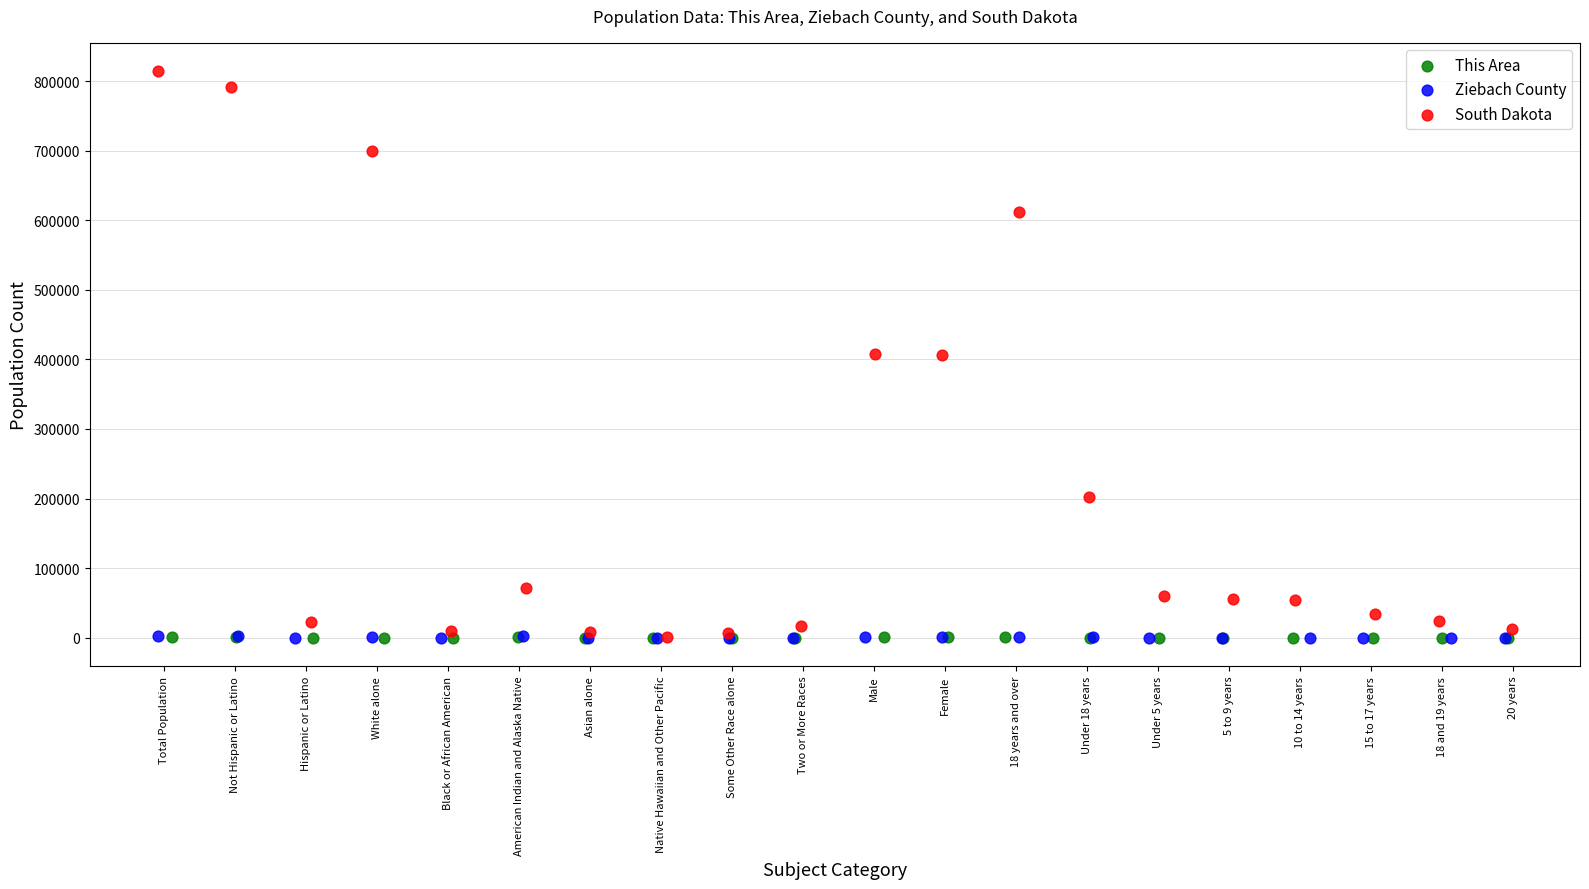

What are all the series names shown in the legend?

This Area, Ziebach County, South Dakota